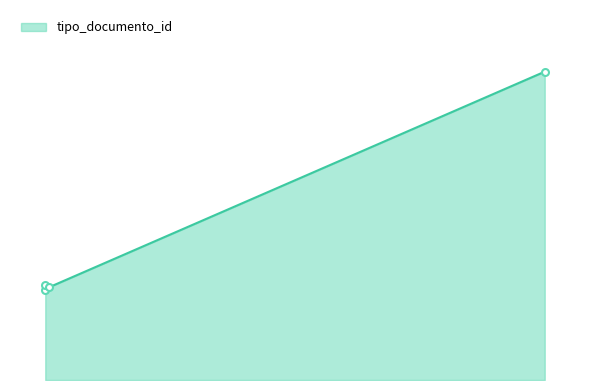

List the labels in order of value, smallest first.

2012-04-19 11:11:02, 2012-04-19 12:29:16, 2012-04-19 11:11:02, 2012-04-26 13:10:23